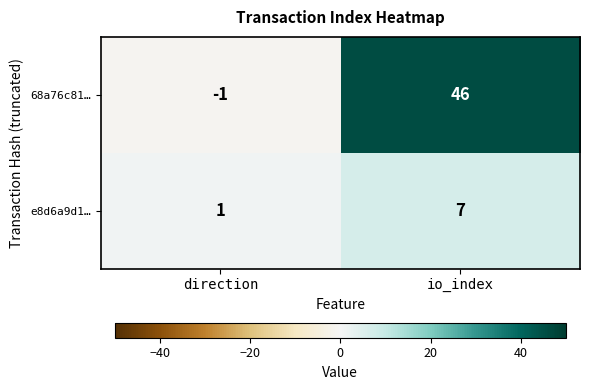

Is it true that 68a76c81… equals 65 at io_index?

False